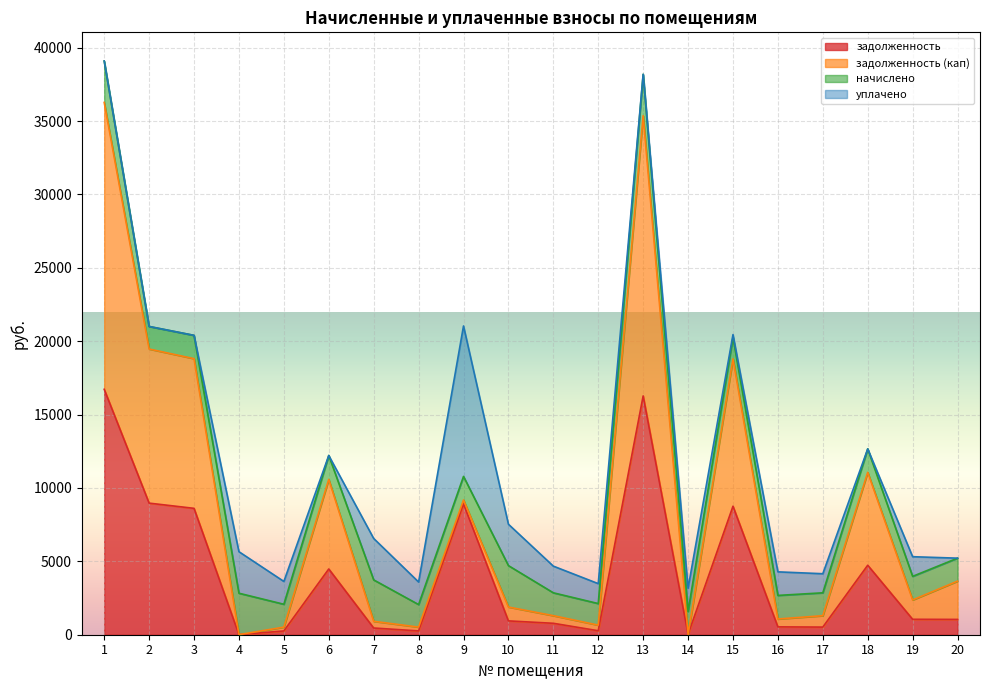

Between 13 and 19, which series saw the biggest shift?

задолженность (кап)